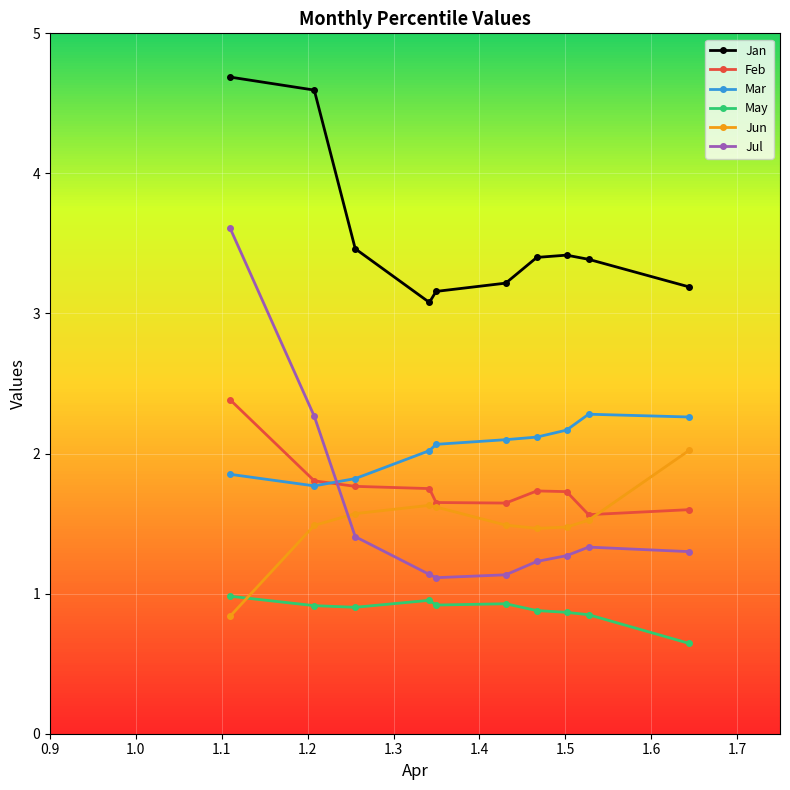

Rank the series by their maximum value, from lowest to highest.

May, Jun, Mar, Feb, Jul, Jan